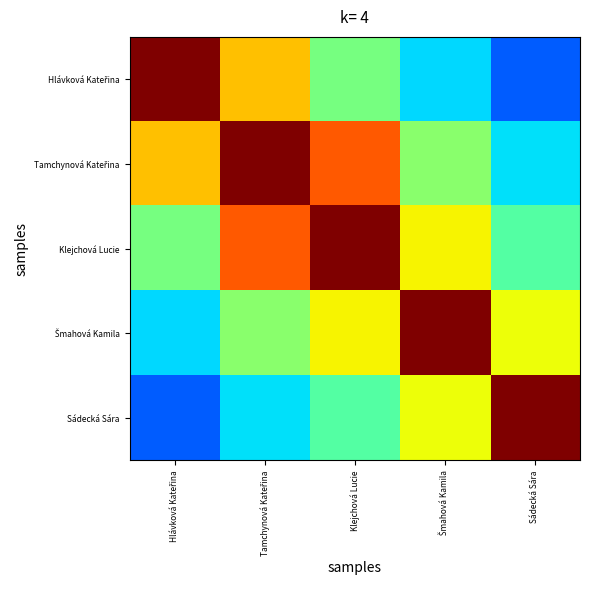

What is the spread (max minus min) of values at Šmahová Kamila?

3.3